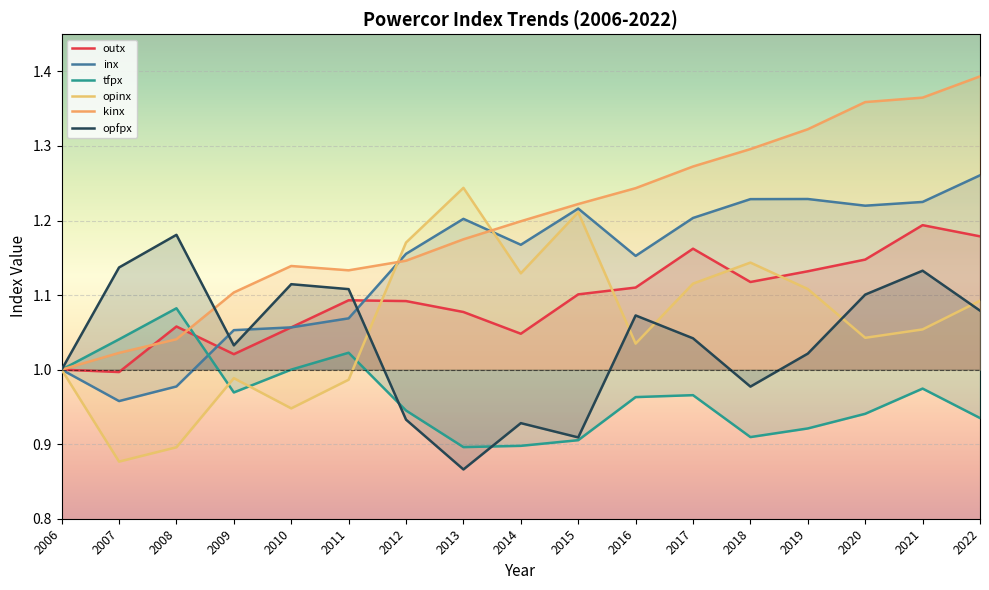

Is the value of opinx at 2008 greater than the value of kinx at 2022?

No